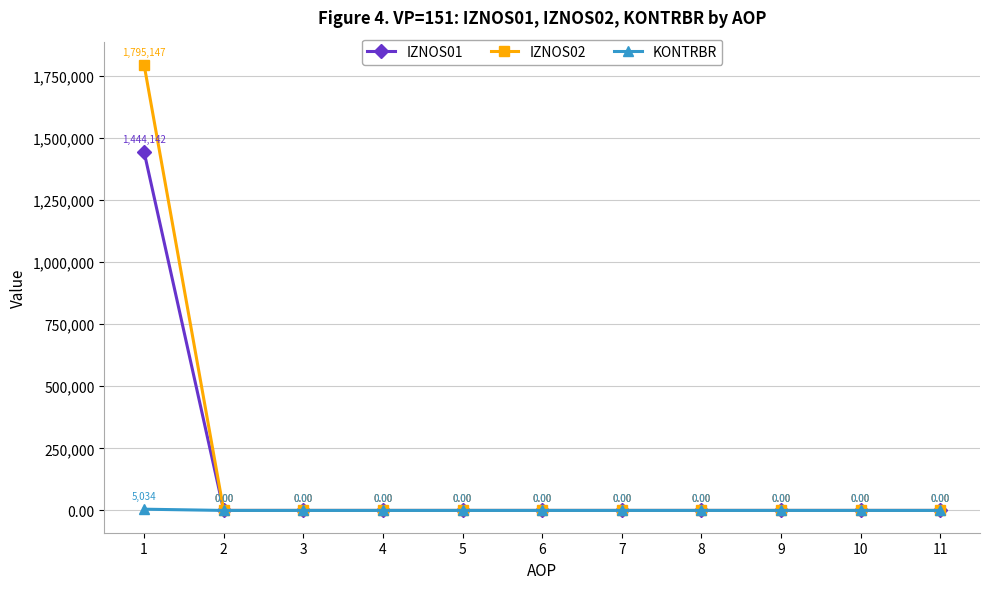

What is the difference between the maximum and second lowest values in the IZNOS01 series?

1444142.2